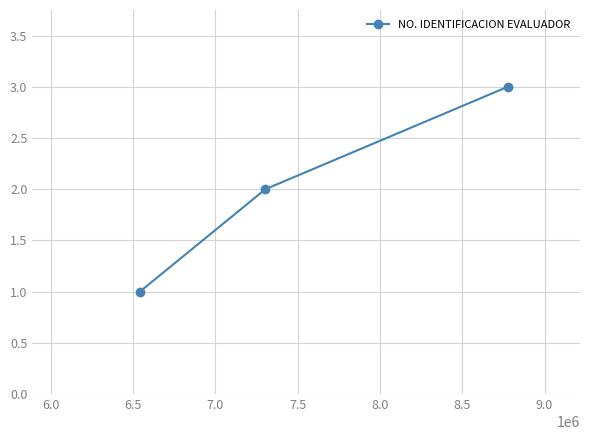

How many lines are shown in the chart?

1